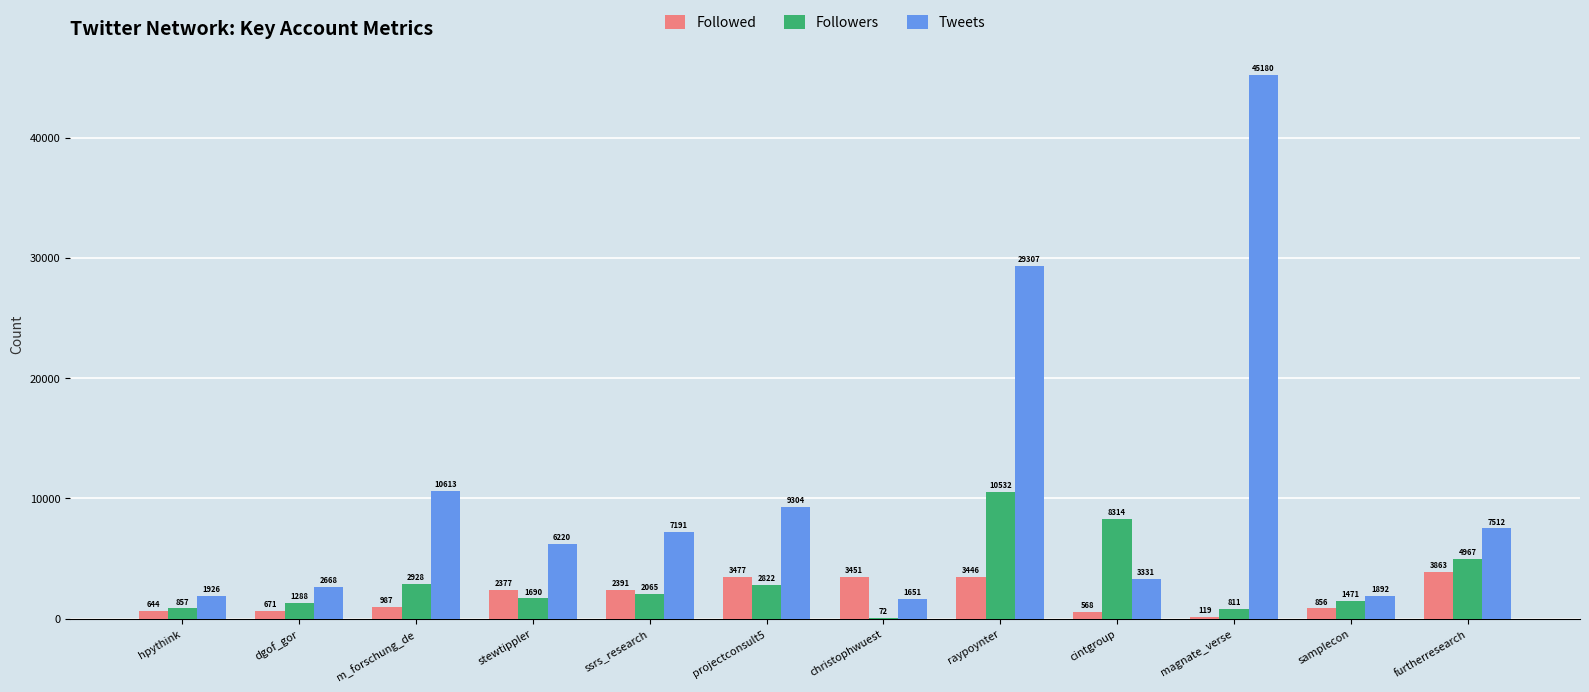

Where is Tweets nearest to the value 23415?

raypoynter